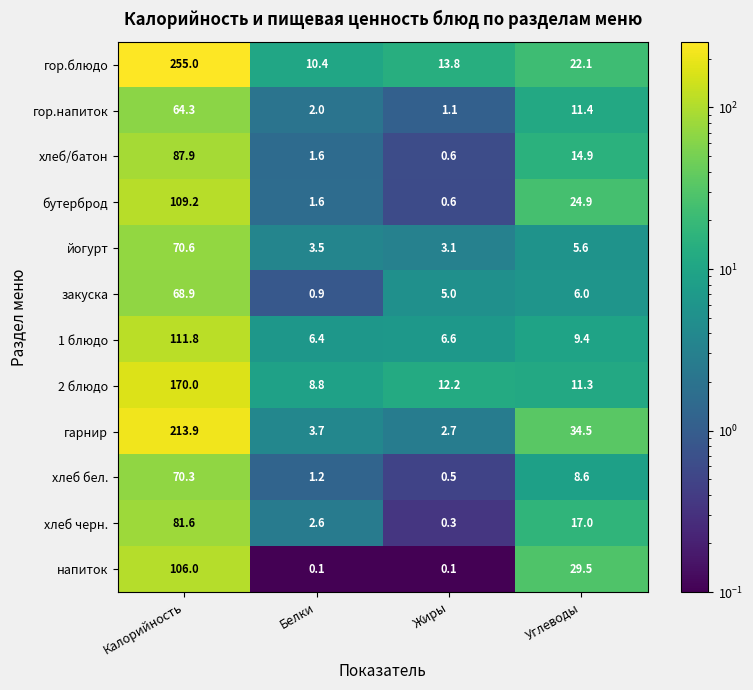

The 1 блюдо series shows 6.4 at Белки. True or false?

True